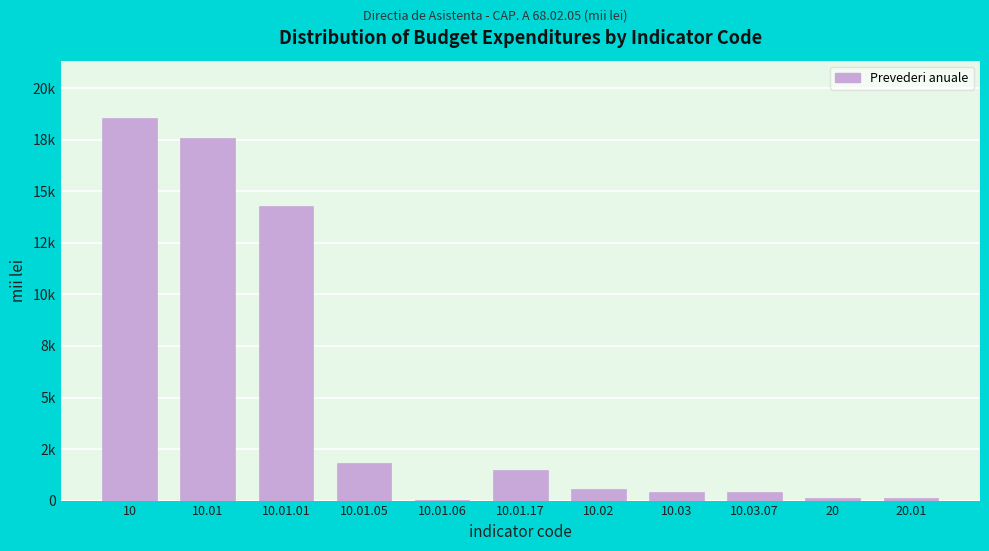

Are the bars horizontal?

No